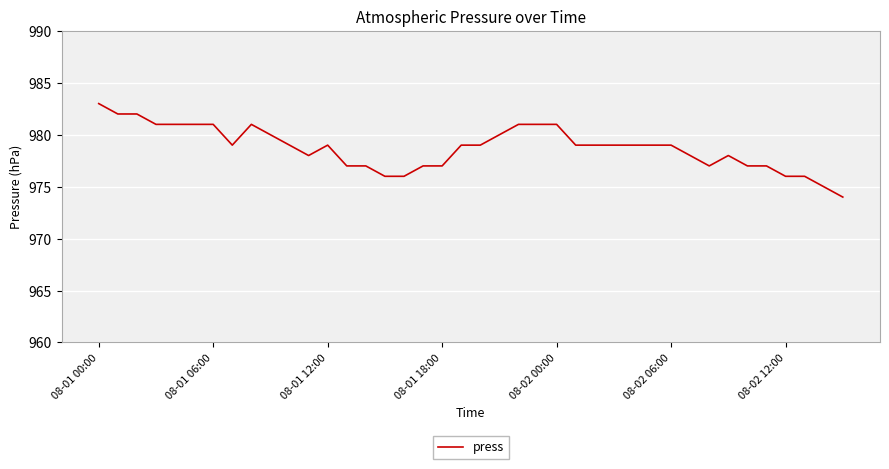

What is the maximum value shown in the chart?

983